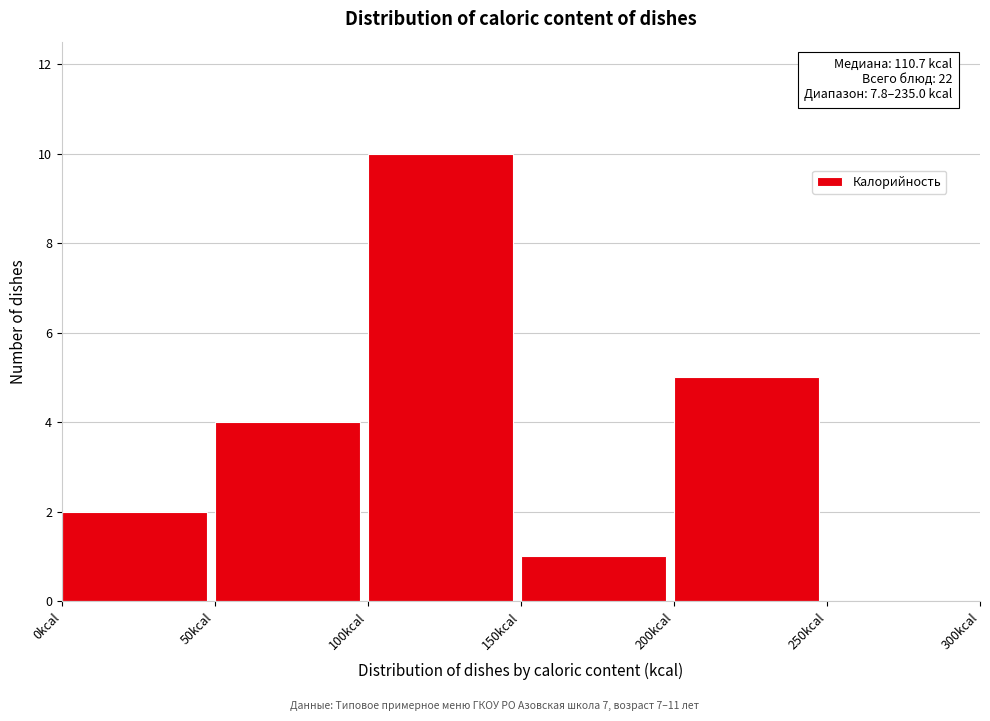

Over which range of the x-axis is the bar tallest?

100 to 150